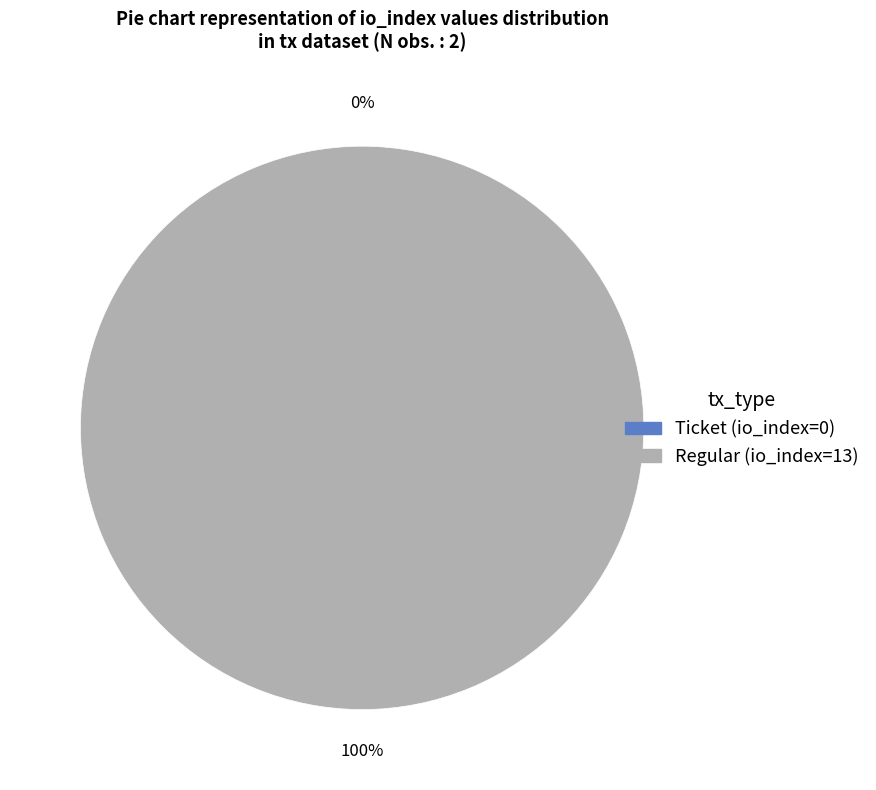

Rank the categories by value from highest to lowest.

Regular (io_index=13), Ticket (io_index=0)